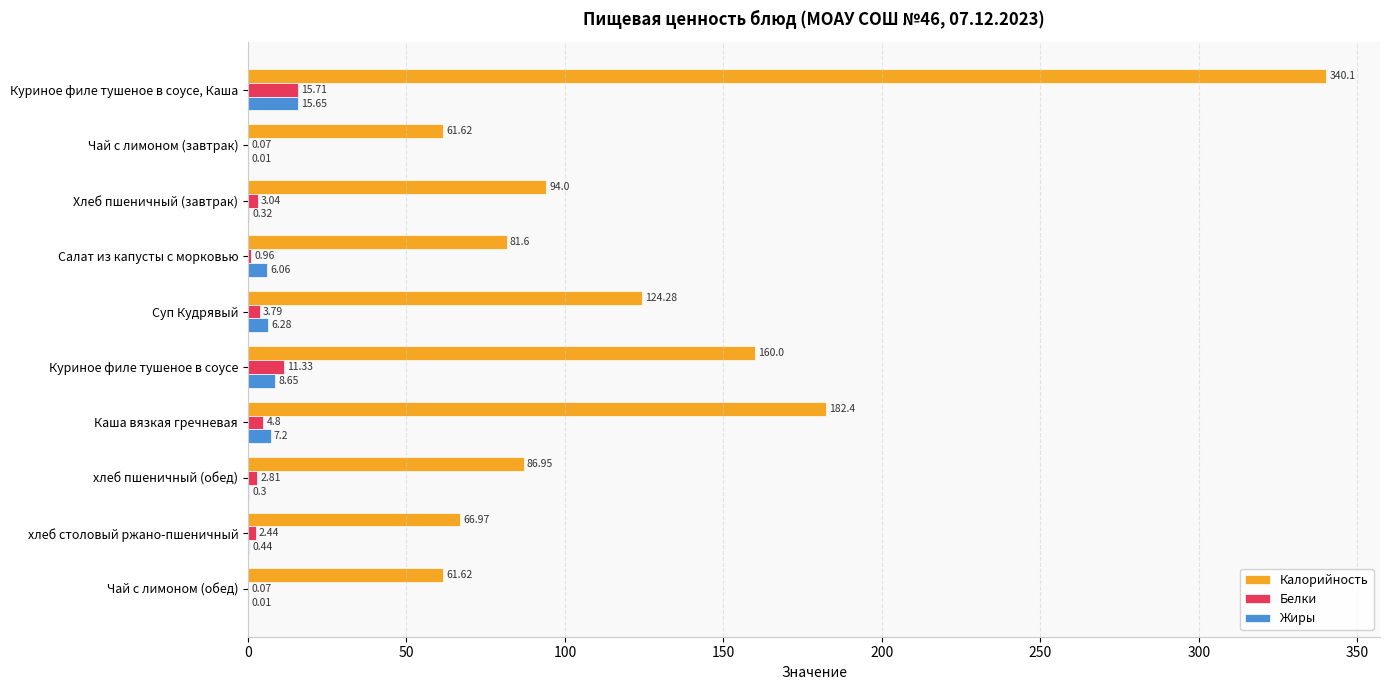

What is the total value across all series at Чай с лимоном (завтрак)?

61.7